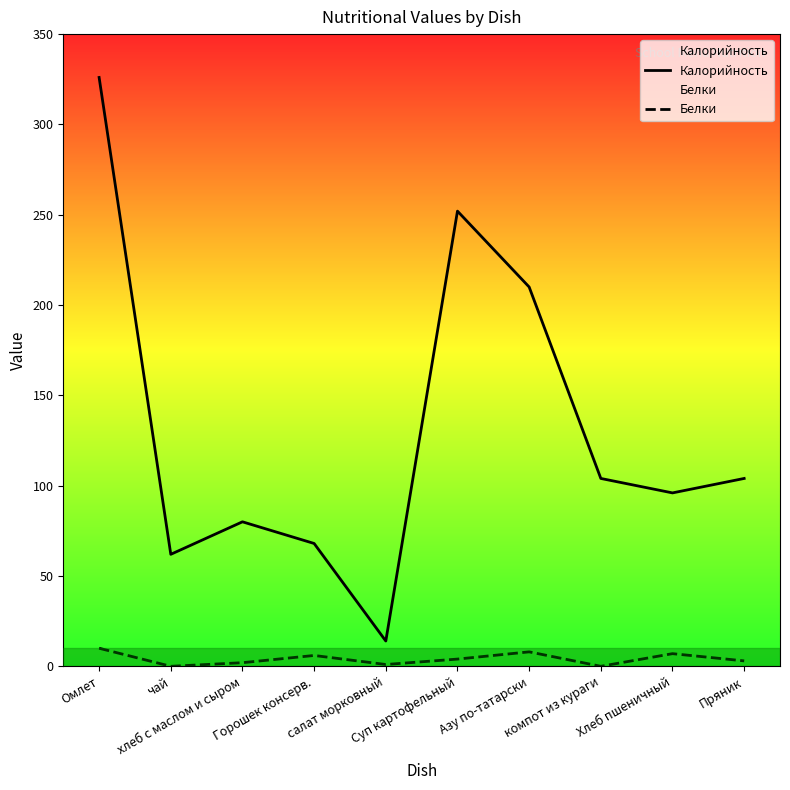

At which category is the sum across all series the highest?

Омлет